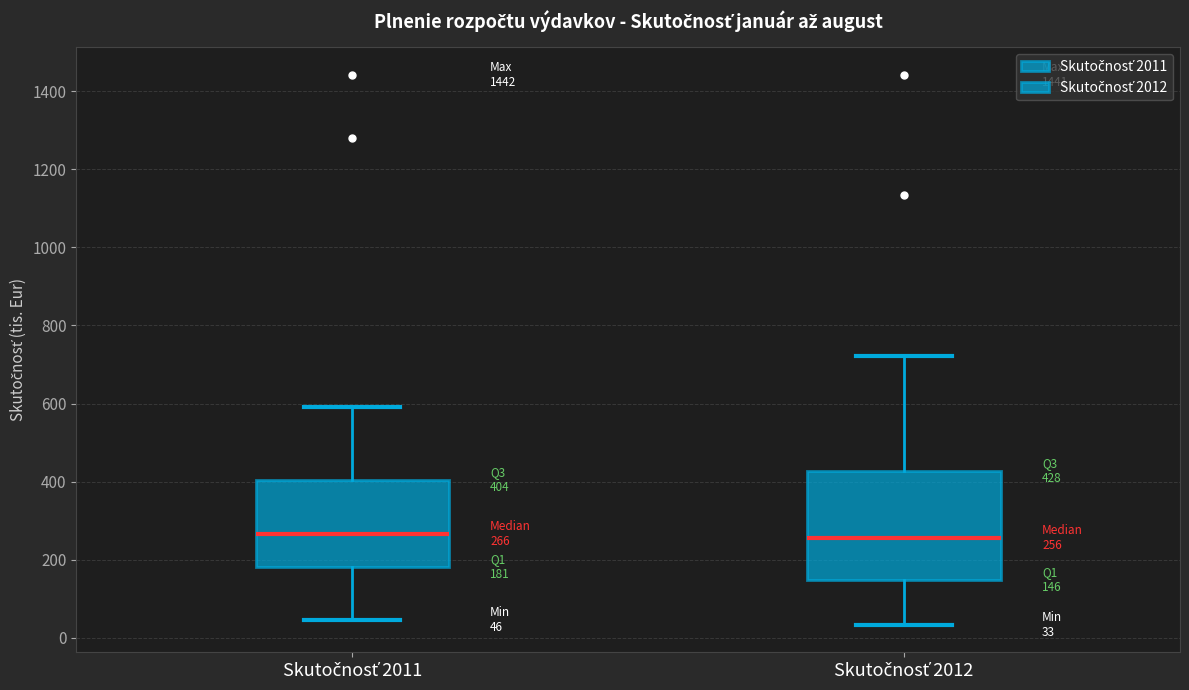

Comparing the boxes themselves (not the whiskers), which one is the tallest?

Skutočnosť 2012